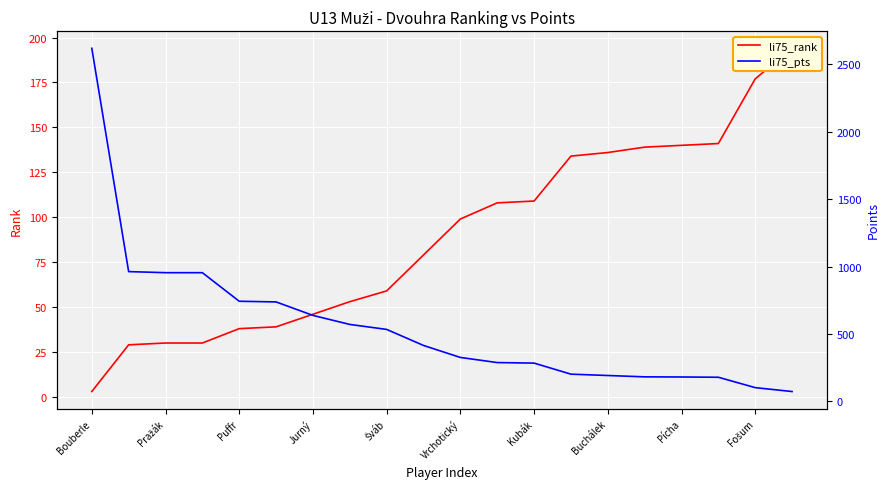

Is it true that li75_rank equals 82 at 15?

False